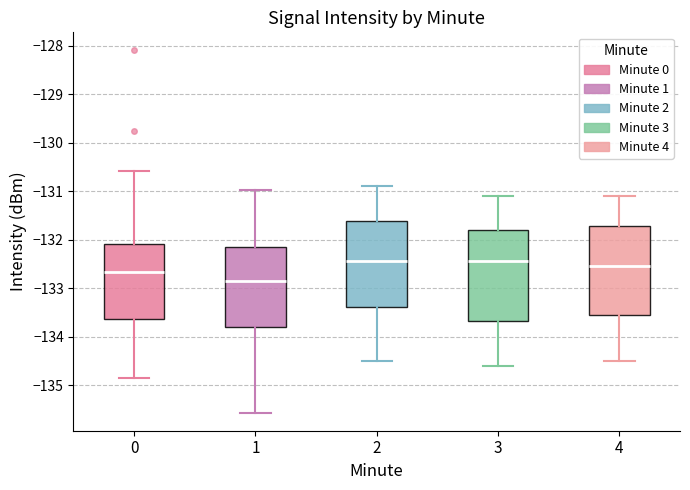

Where is the lower edge of the box at x = 1 on the y-axis? The values are not printed on the chart, so give them approximately, as read against the axis.

-133.8